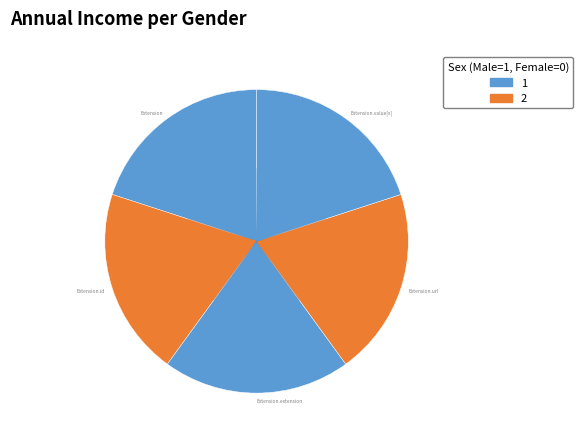

What is the ratio of the value at Extension.extension to the value at Extension?

1.0